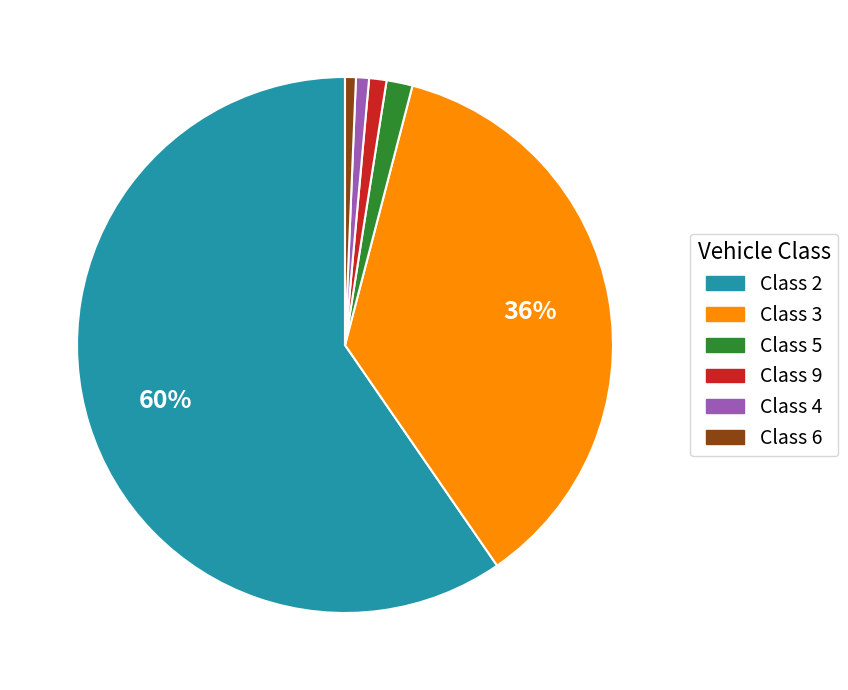

Which has a higher value, Class 2 or Class 5?

Class 2